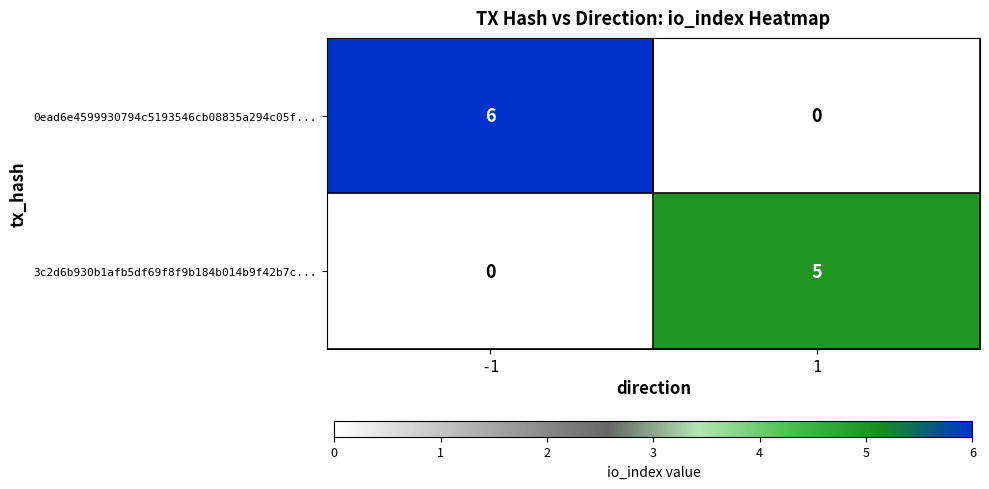

Reading left to right, extract all data points from this chart.

0ead6e4599930794c5193546cb08835a294c05f...: -1=6	1=0
3c2d6b930b1afb5df69f8f9b184b014b9f42b7c...: -1=0	1=5